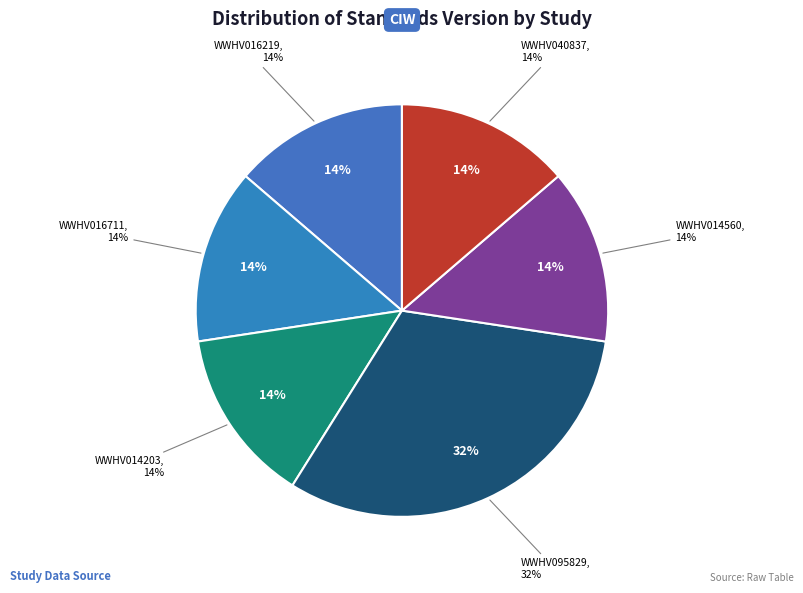

Approximately how many times larger is the value at WWHV095829 compared to WWHV014203?

2.3